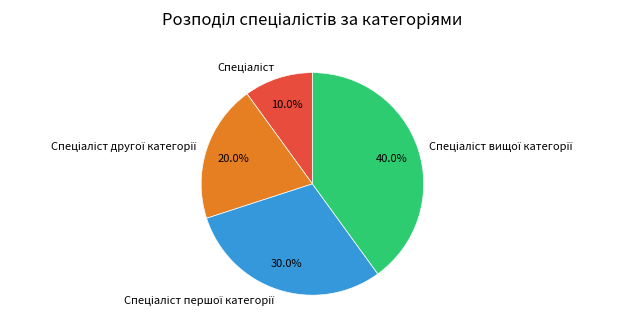

Count the number of slices in the pie.

4